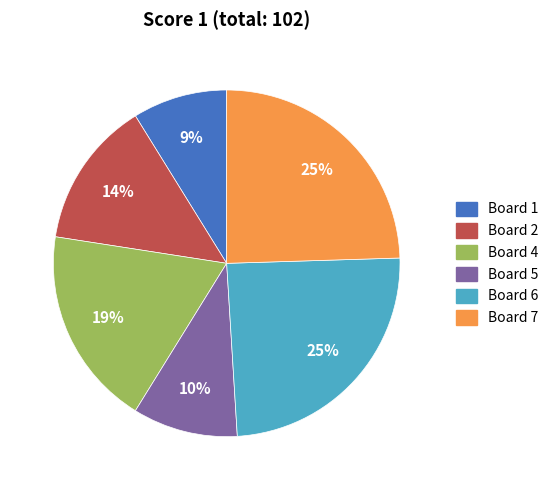

To the nearest percent, what is the difference between the largest and smallest slice percentages?

16%